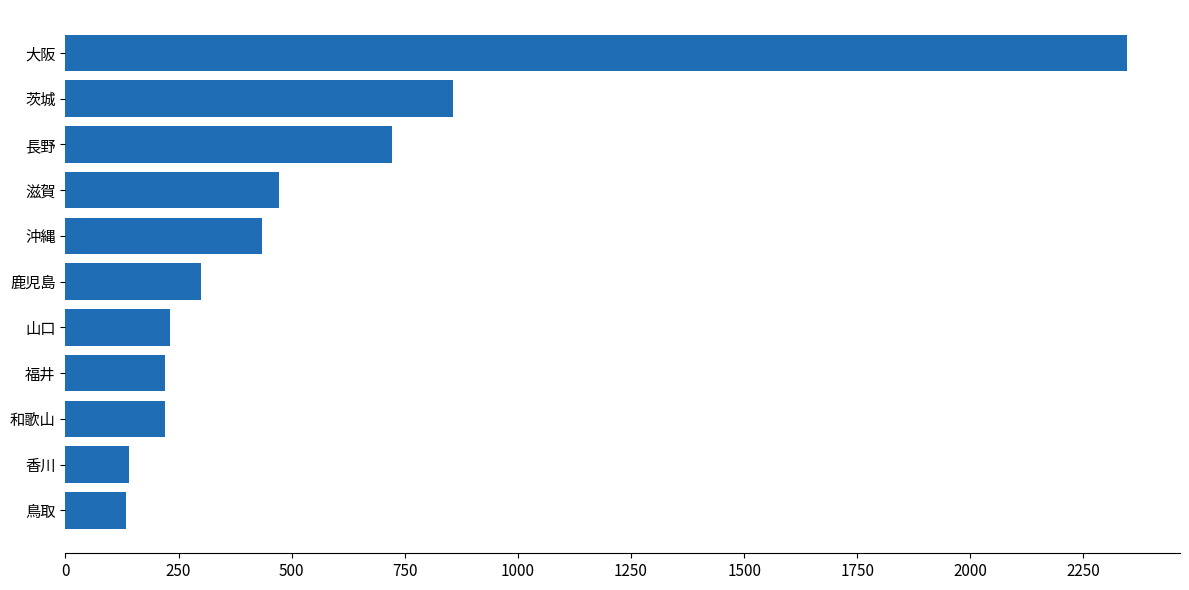

Are the bars horizontal?

Yes